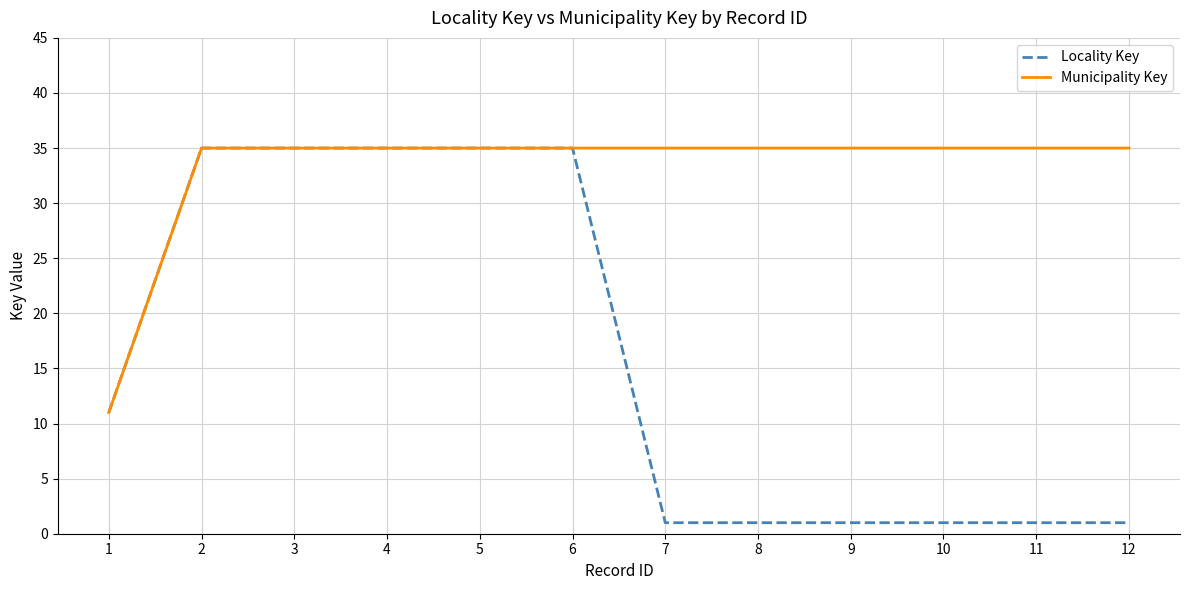

Does the chart have visible grid lines?

Yes